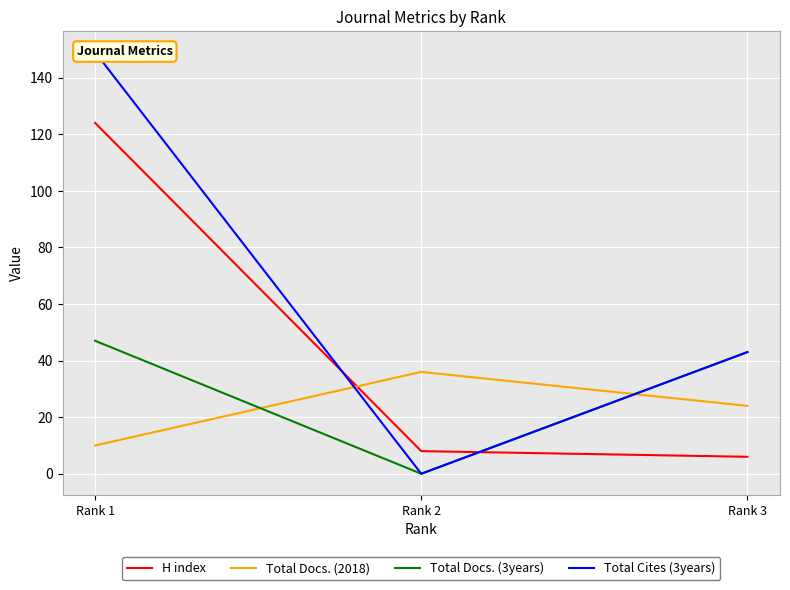

What is the sum of the H index values at Rank 1 and Rank 2?

132